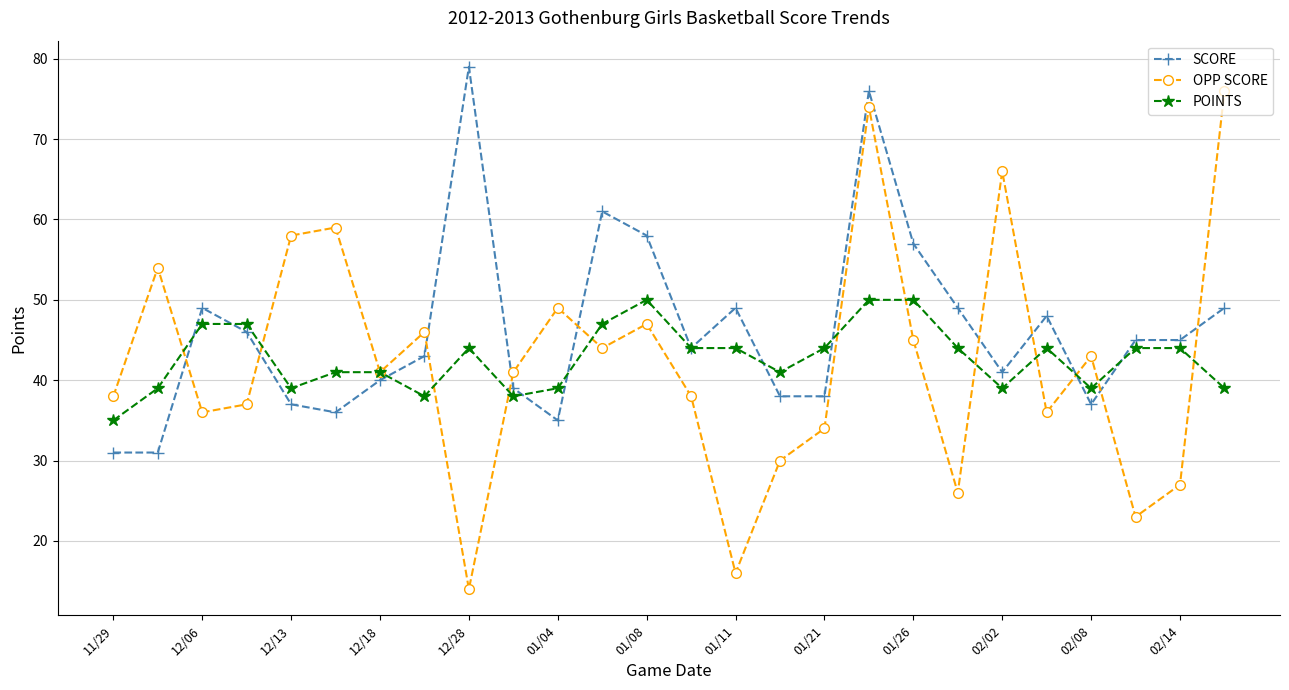

Which series has the largest total across all categories?

SCORE